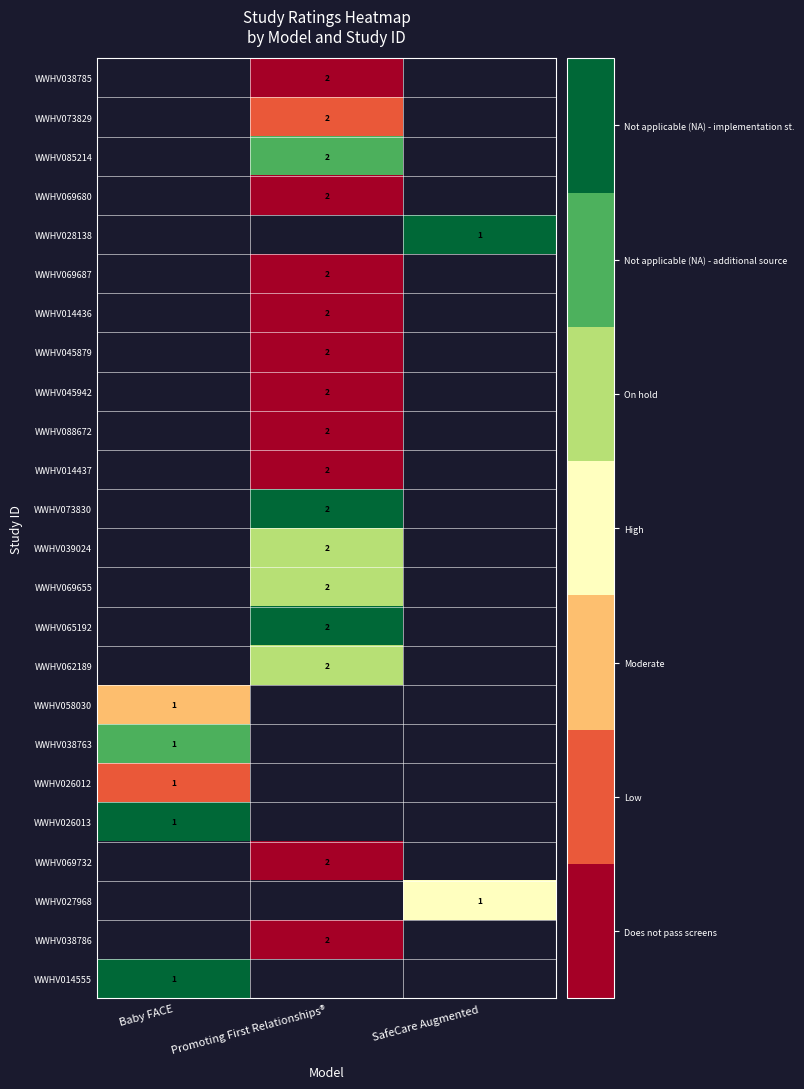

Is it true that WWHV045879 equals 1 at Promoting First Relationships®?

False